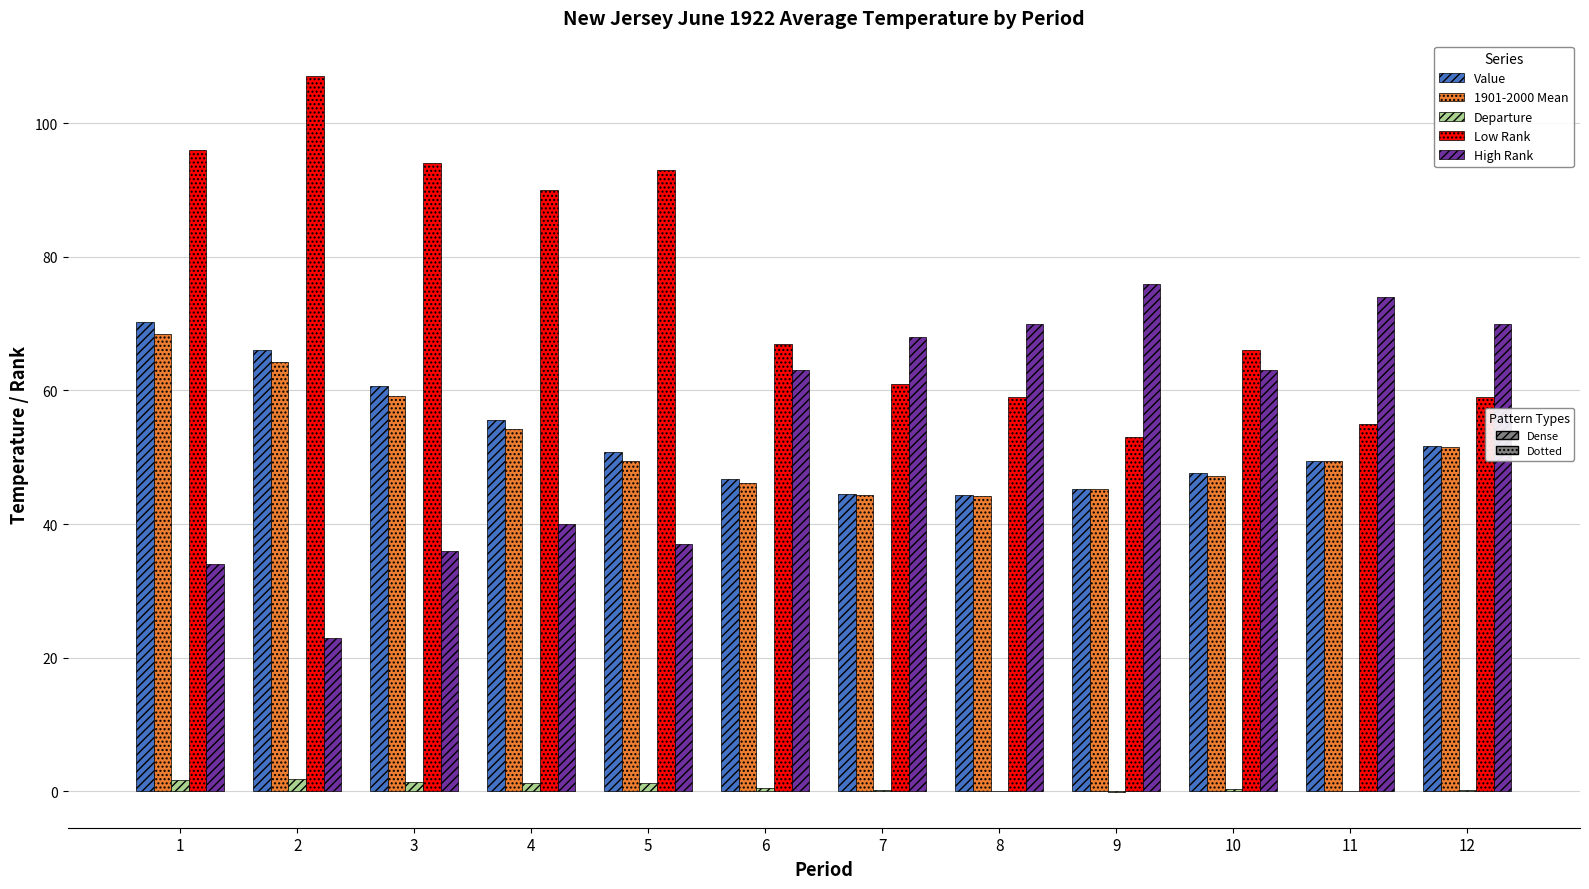

How many series are shown in this chart?

5